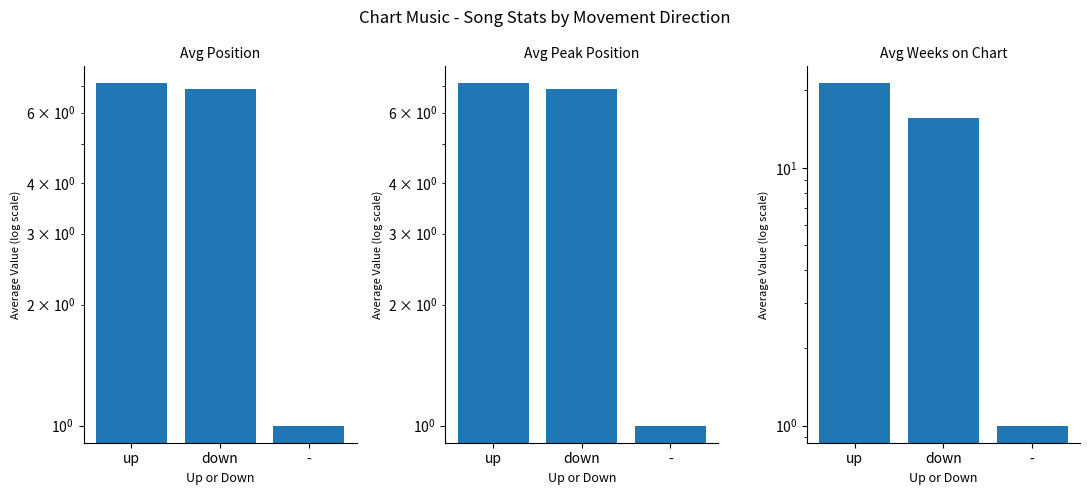

Which series has the largest range (max minus min)?

Avg Weeks on Chart